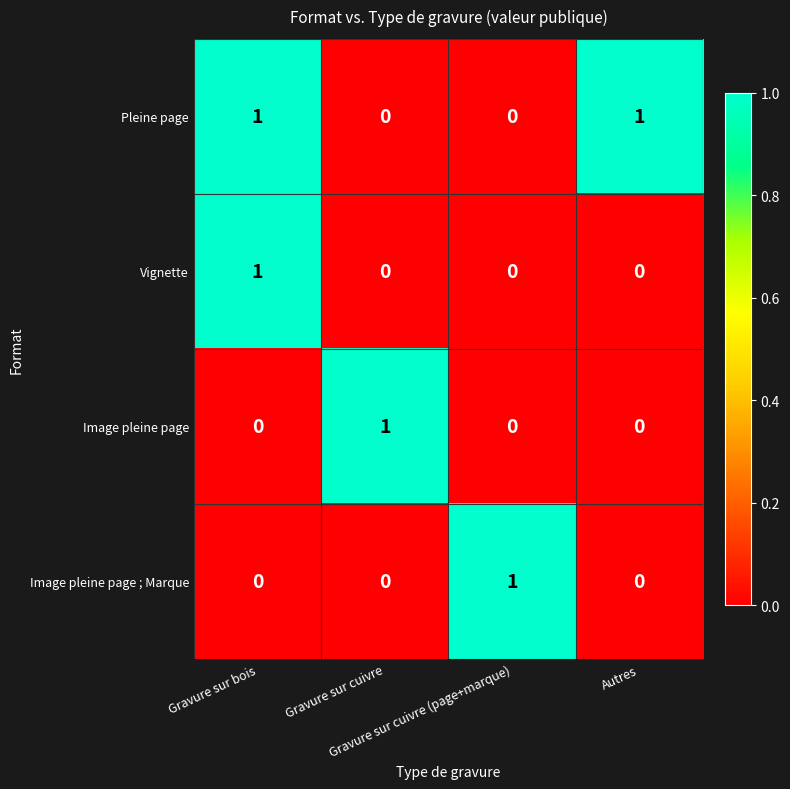

Count the Image pleine page values in the range 0 to 1.

4